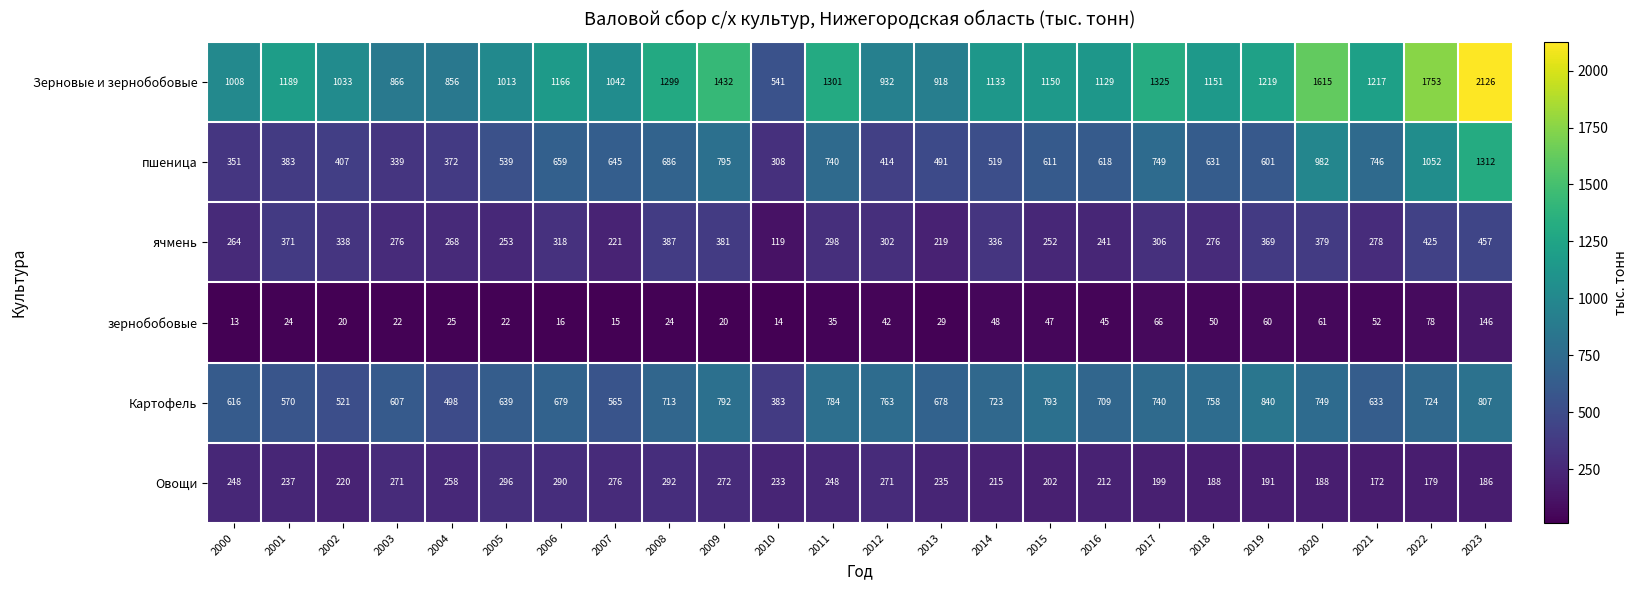

At how many categories does at least one series exceed 1849?

1